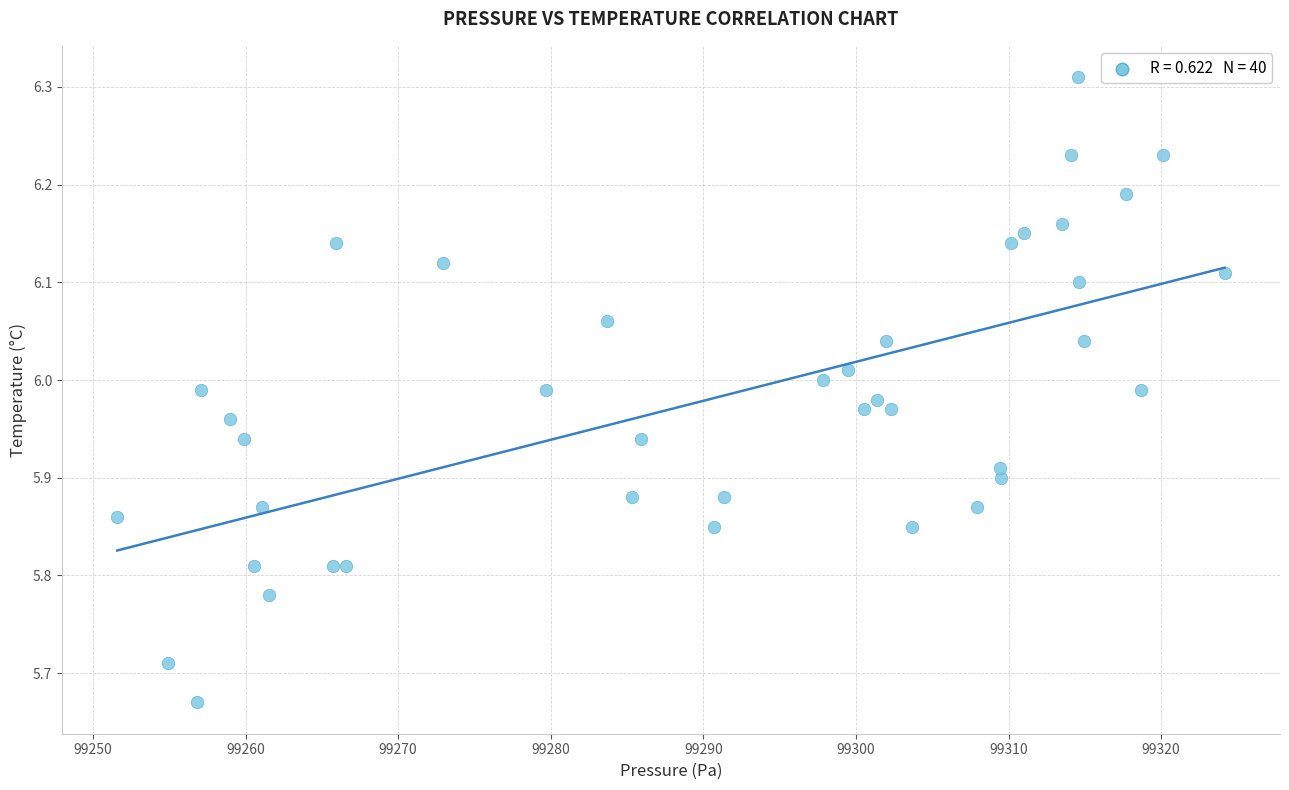

What is the range of Y values (max minus min)?

0.6